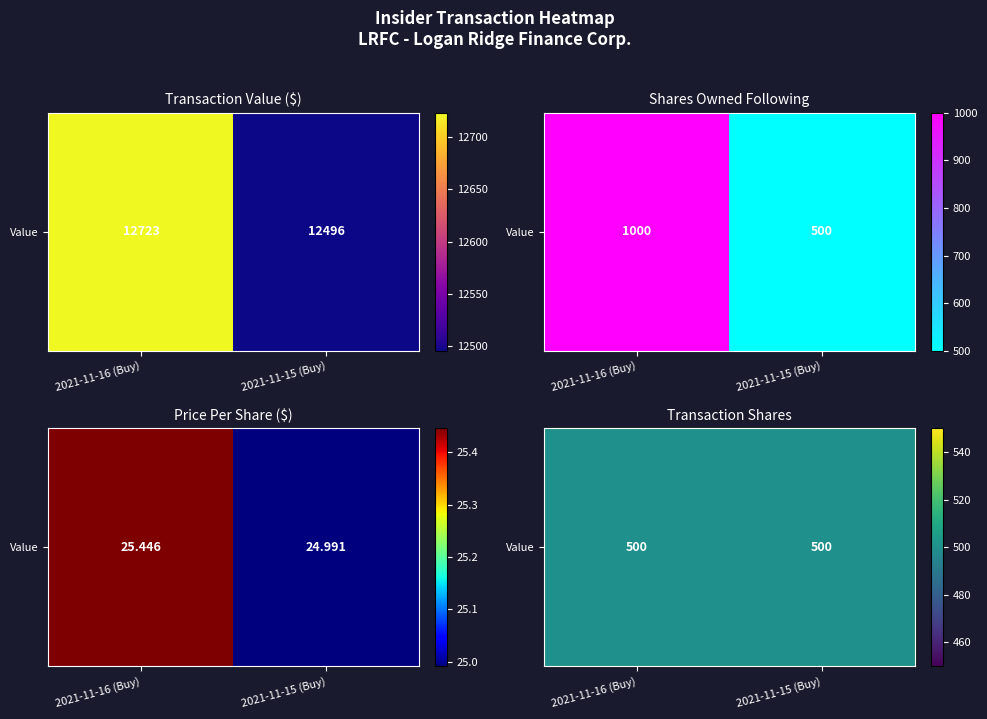

What is the highest value of the Transaction 1 series?

12723.0